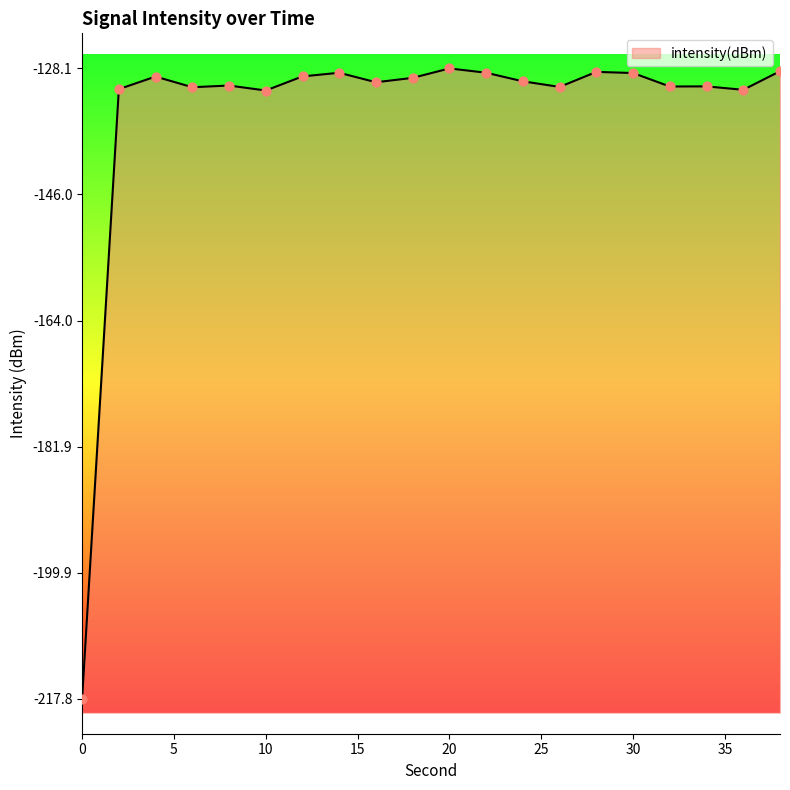

What is the change in value from 18 to 28?

+0.9